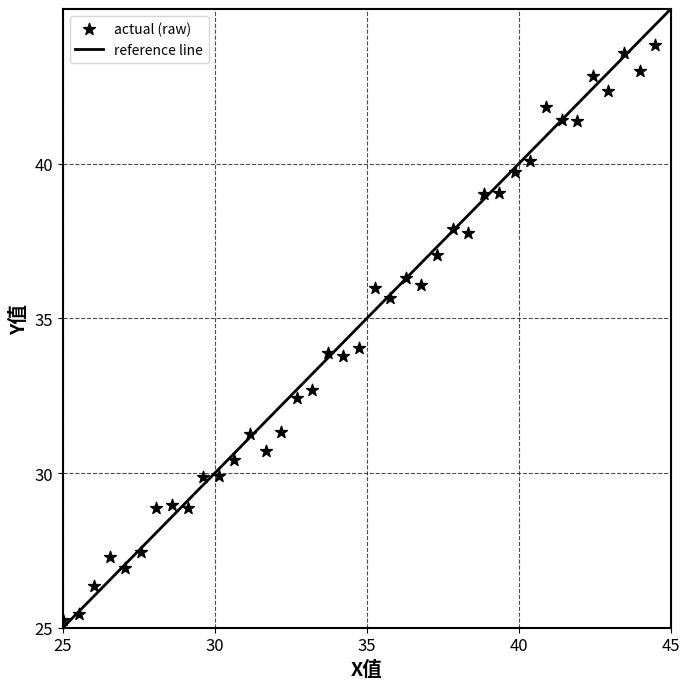

What Y value in the scatter plot is closest to 35?

35.7